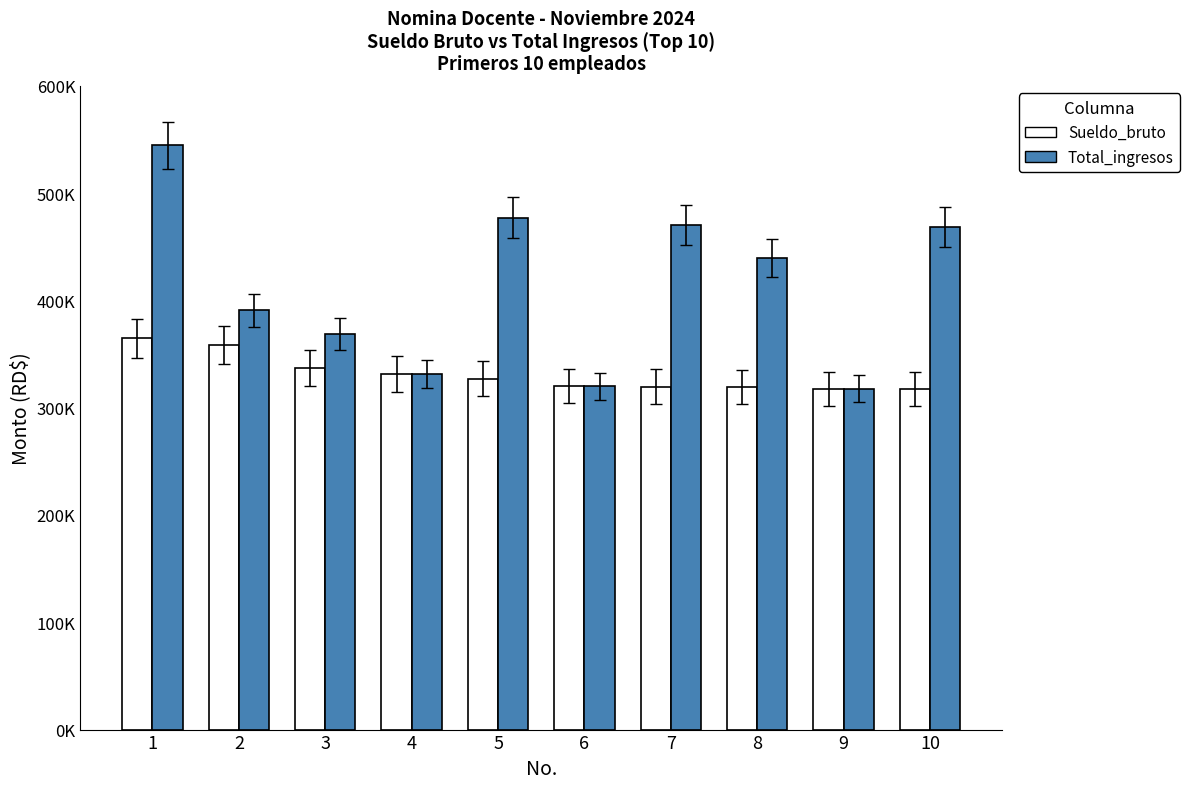

What is the value of the Sueldo_bruto bar at the 8th from the left?

319453.0